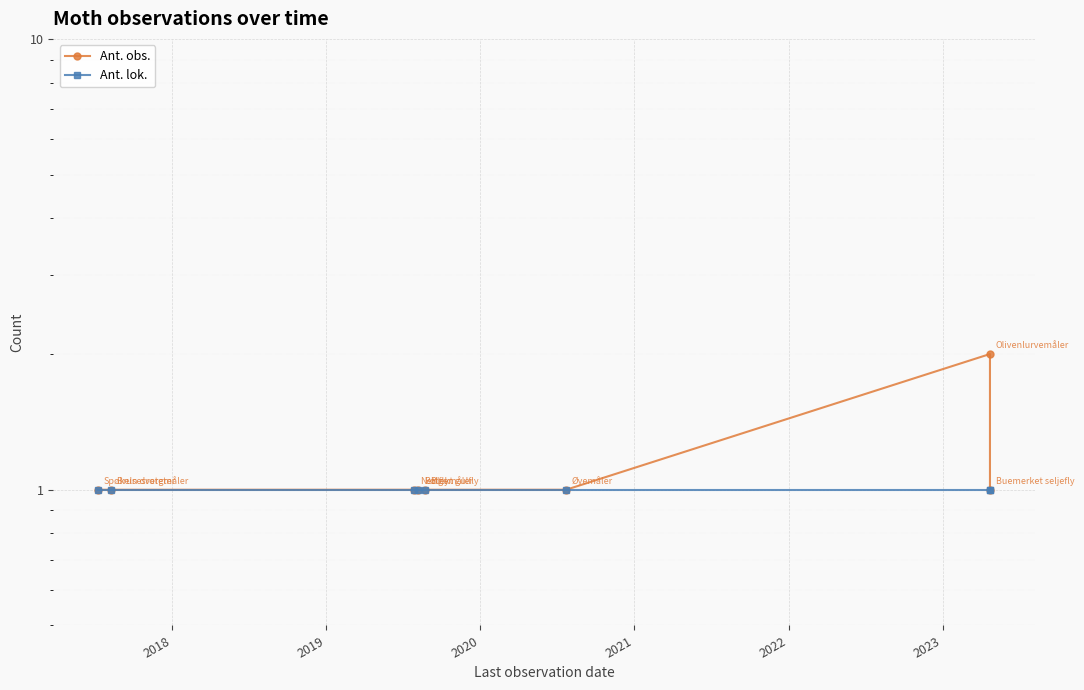

True or false: Ant. lok. and Ant. obs. intersect in this chart.

False